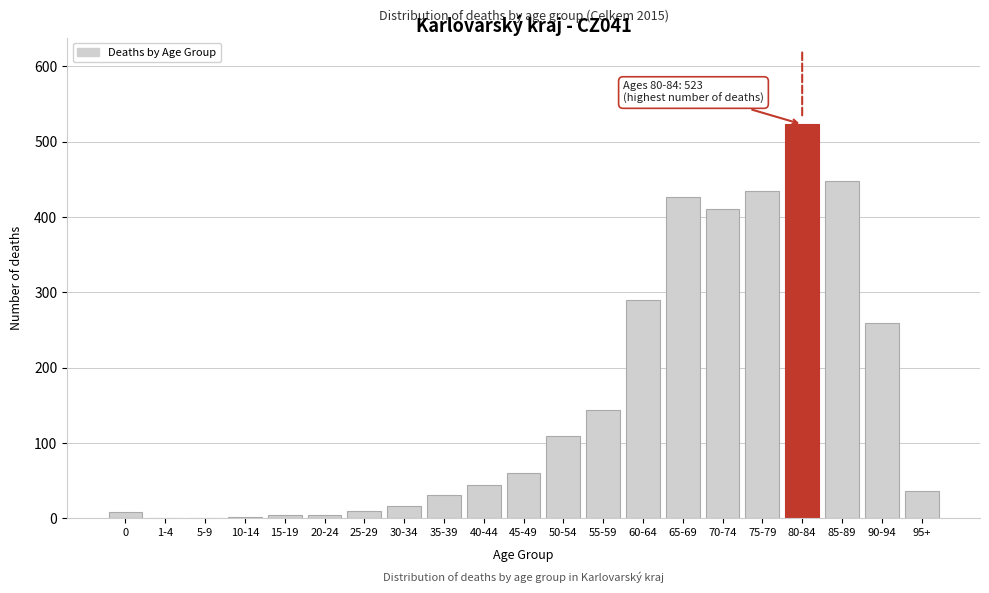

What is the sum of all values?

3268